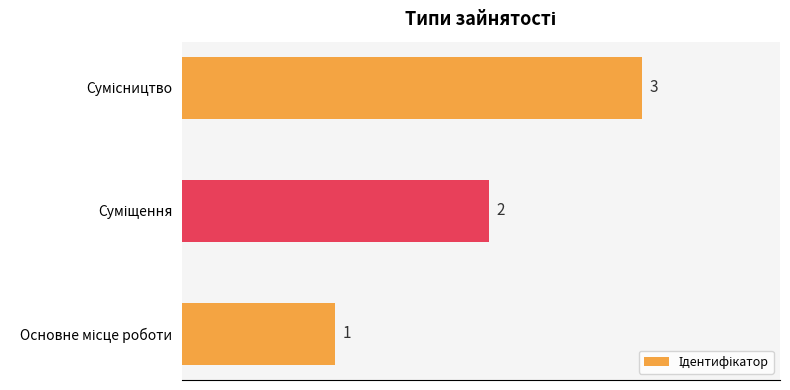

Count the values in the range 1 to 3.

3